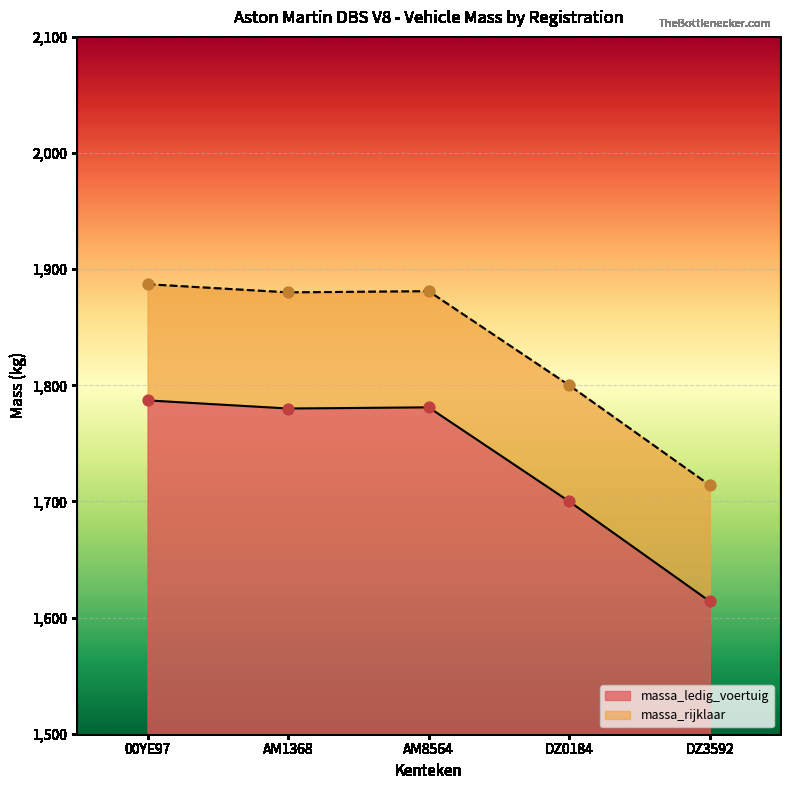

Which series has the largest total across all categories?

massa_rijklaar